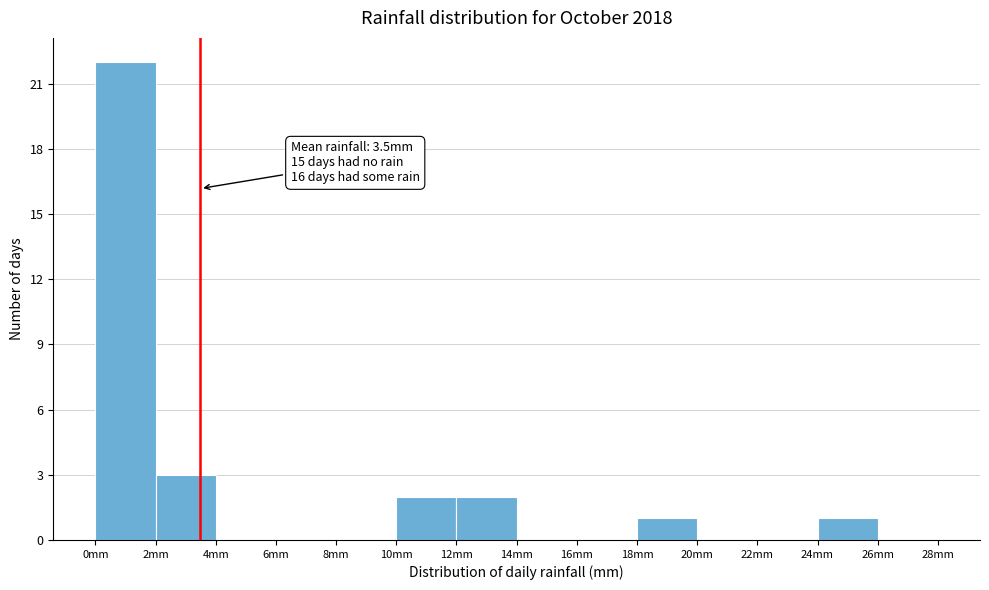

Which range on the x-axis has the tallest bar?

0 to 2